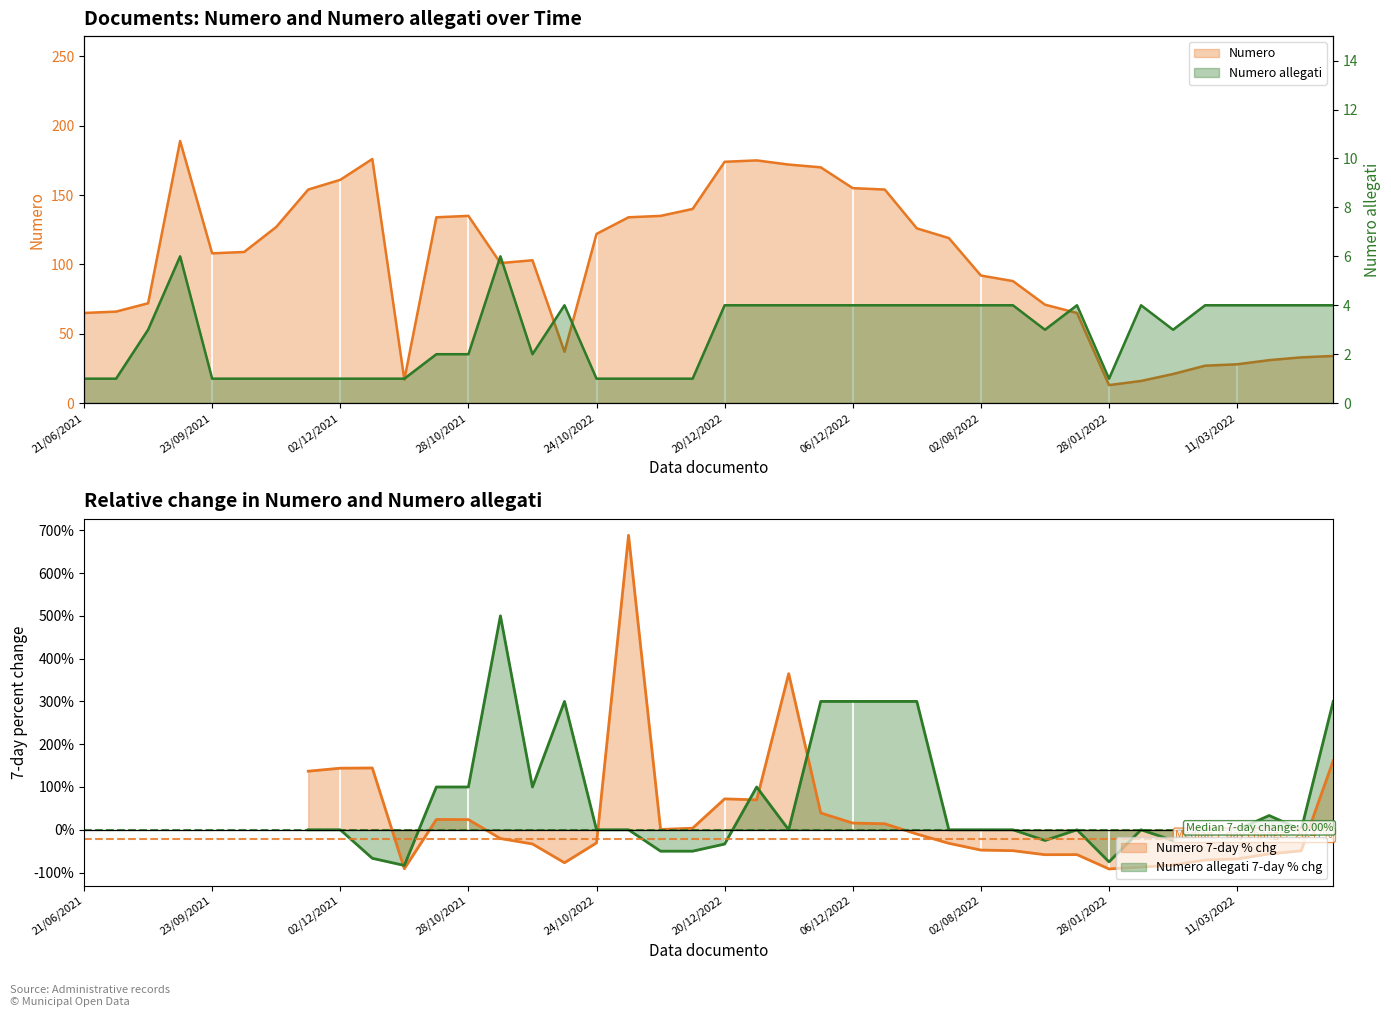

What is the label of the 9th point from the right?

28/05/2022